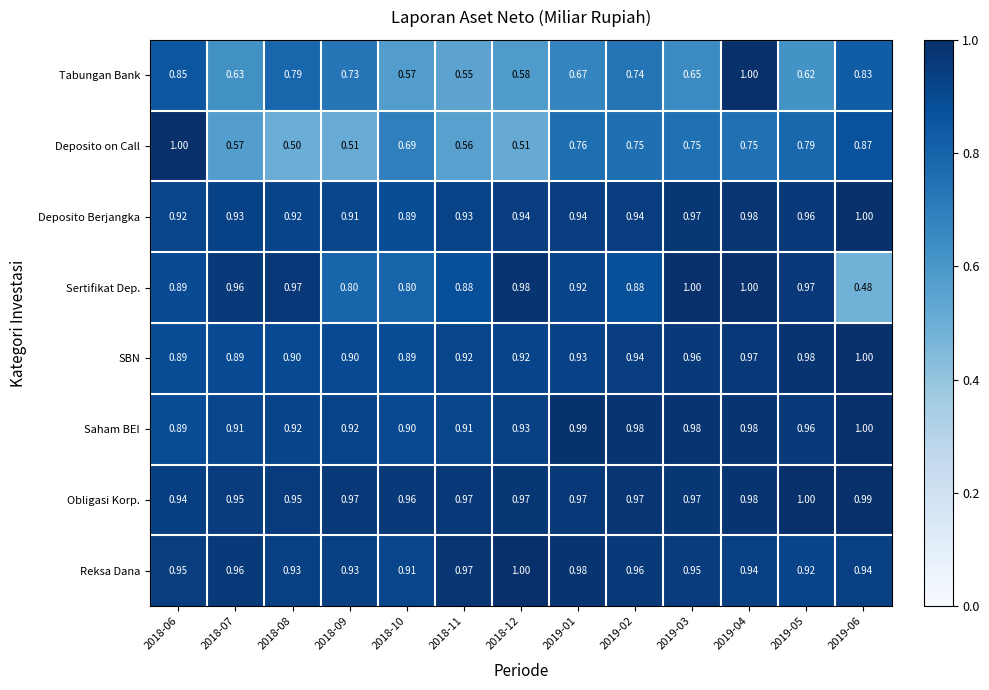

What is the smallest value displayed?

0.5